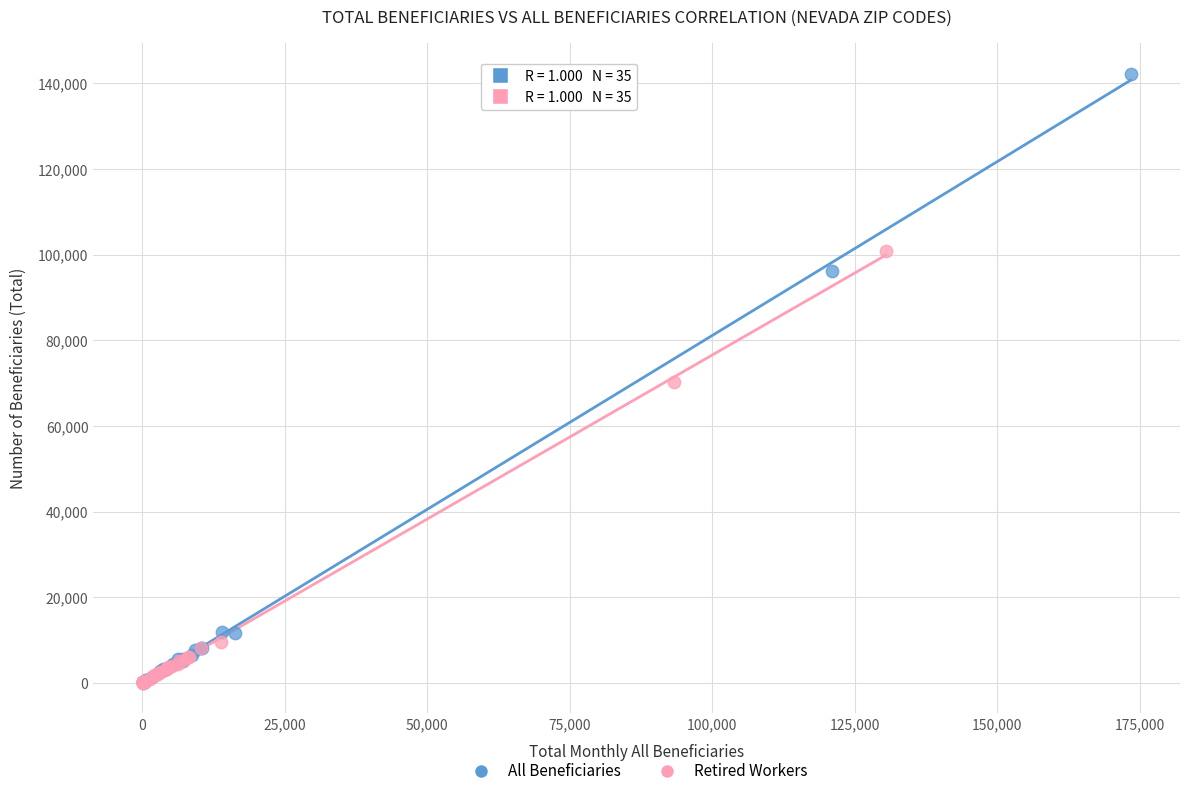

Which series contains the highest Y value?

All Beneficiaries